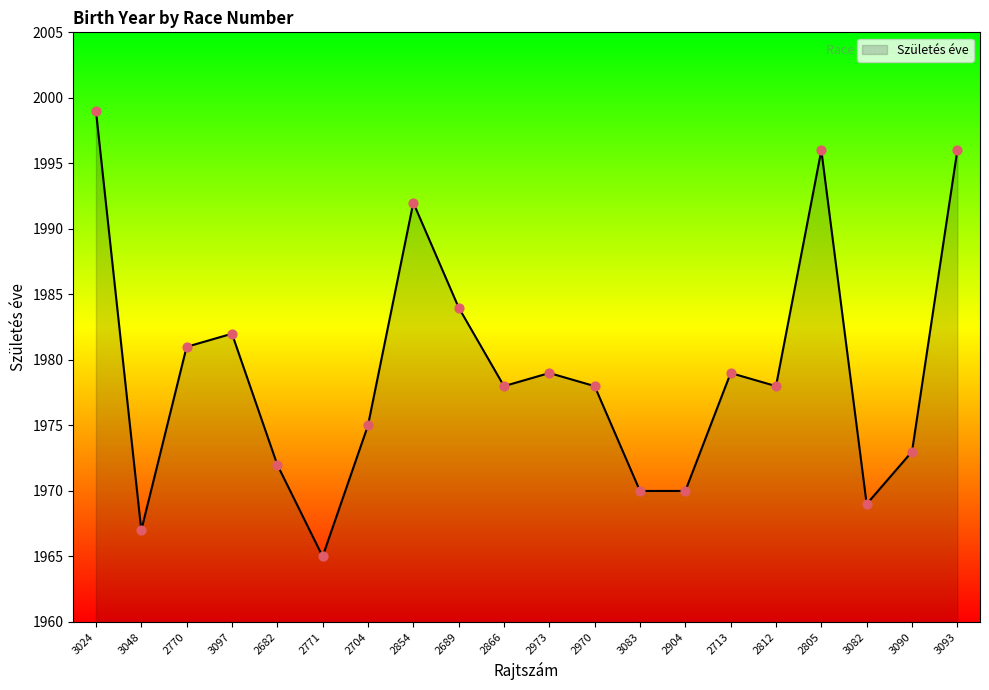

What is the change in value from 2854 to 2866?

-14